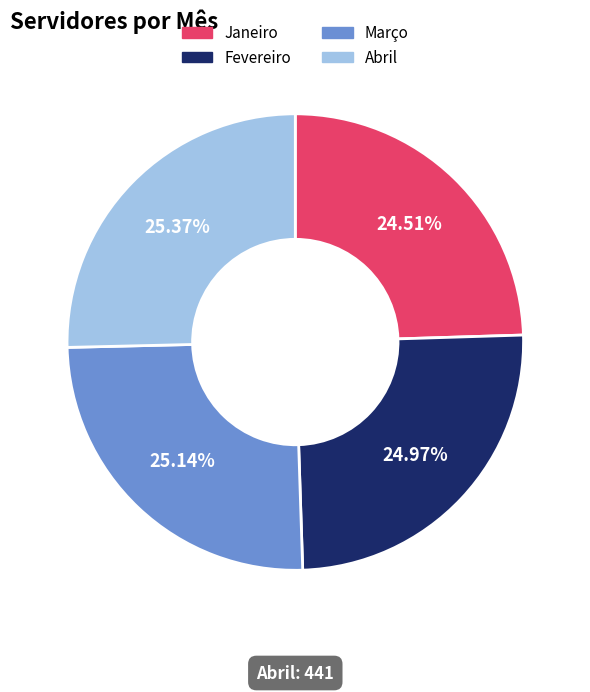

Count the number of slices in the pie.

4